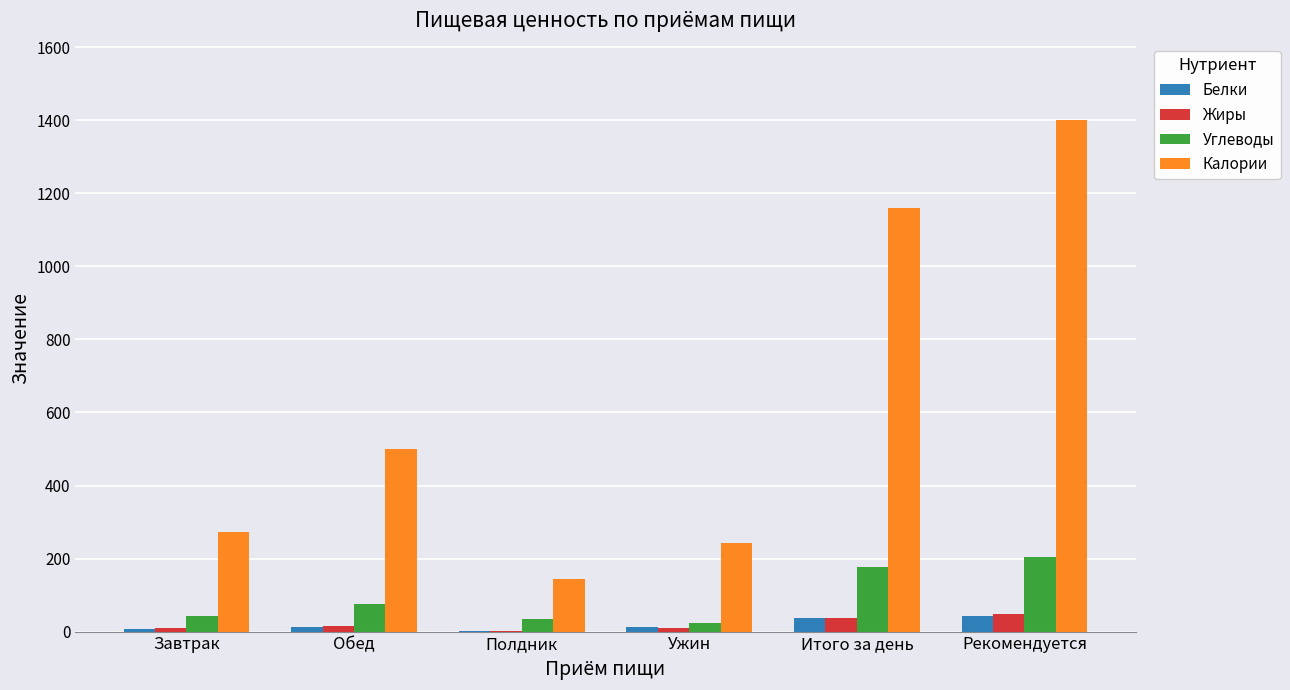

Which series has the largest range (max minus min)?

Калории